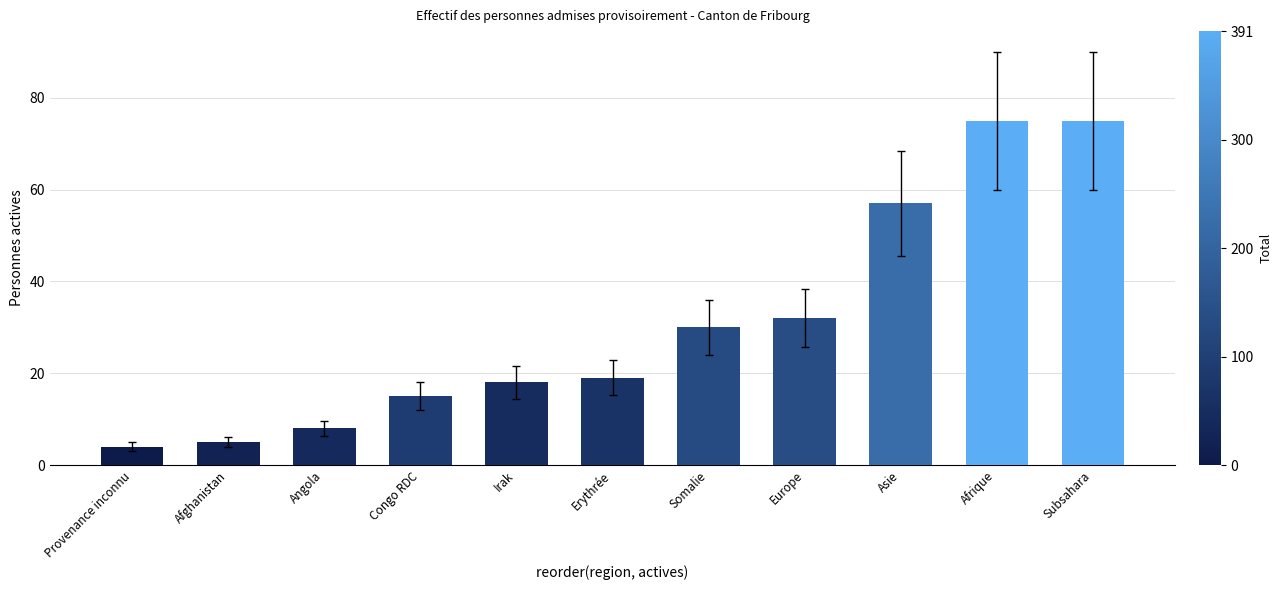

True or false: the data shows 19 at Erythrée.

True